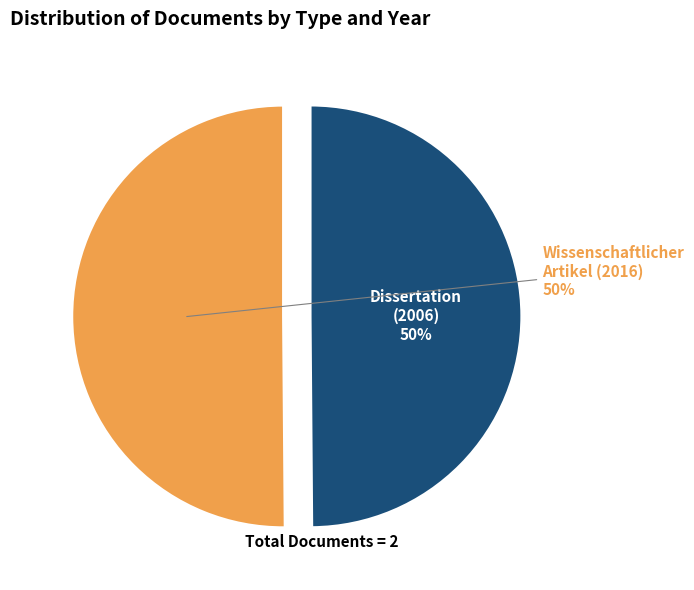

True or false: Wissenschaftlicher Artikel (2016) accounts for 61% of the total.

False